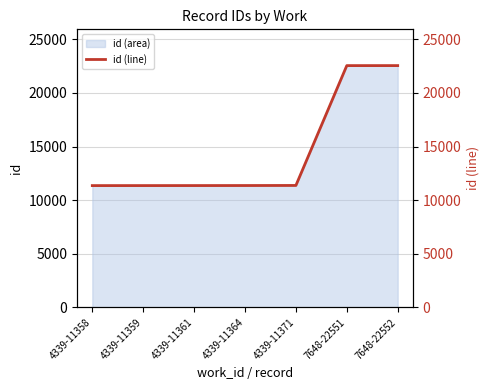

The value at 4339-11358 is 11358. True or false?

True